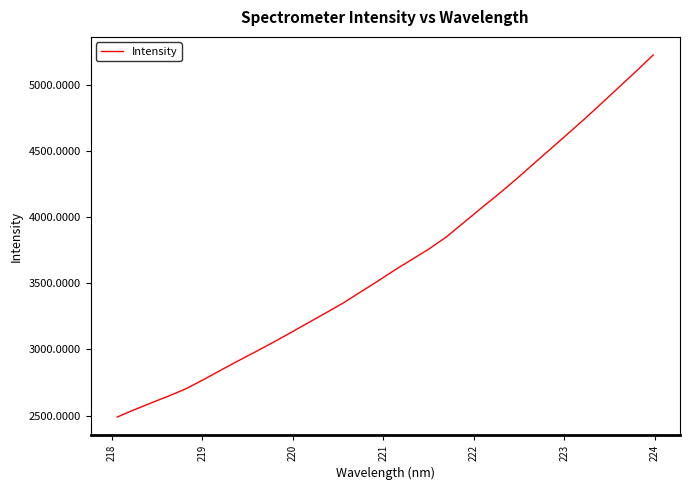

What is the difference between the maximum and minimum values?

2733.8